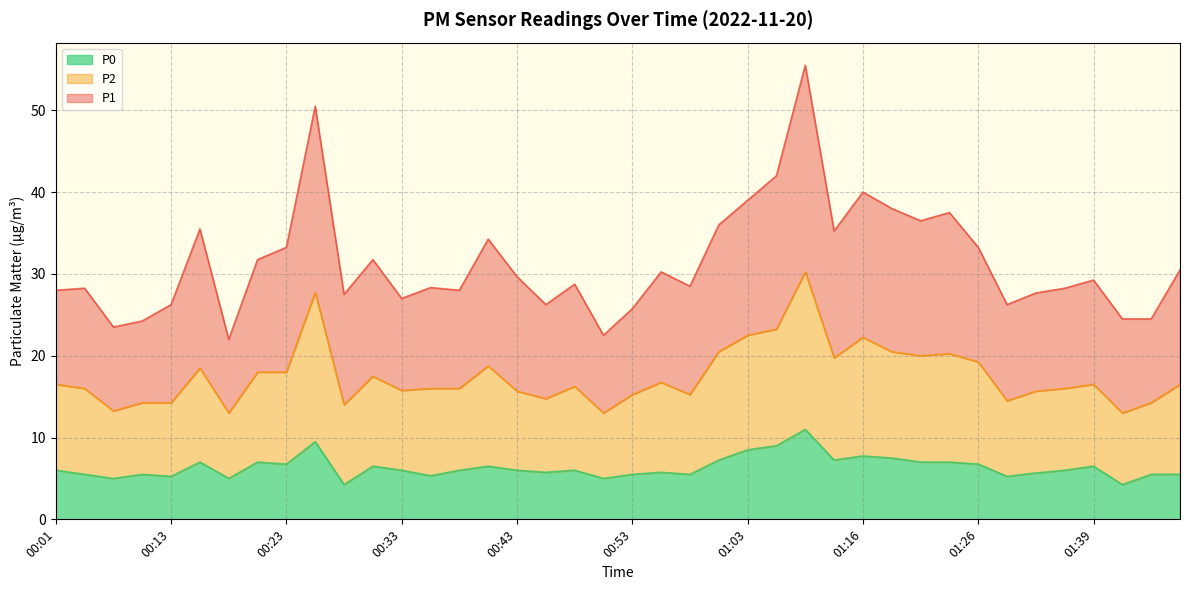

What is the difference between the maximum and minimum values in the P1 series?

33.5